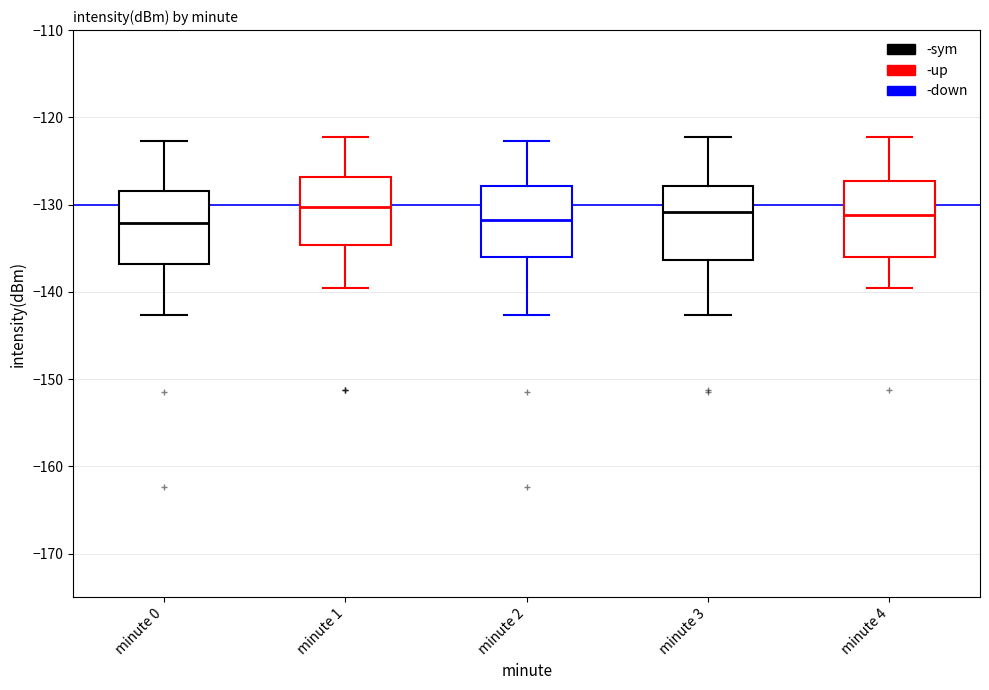

Reading left to right, read every box against the y-axis: the position of its median line, the range the box covers, and the ends of its whiskers. The values are not printed on the chart, so give them approximately, as read against the axis.

minute 0: median -132, box -137 to -128, whiskers -143 to -123
minute 1: median -130, box -135 to -127, whiskers -140 to -122
minute 2: median -132, box -136 to -128, whiskers -143 to -123
minute 3: median -131, box -136 to -128, whiskers -143 to -122
minute 4: median -131, box -136 to -127, whiskers -140 to -122